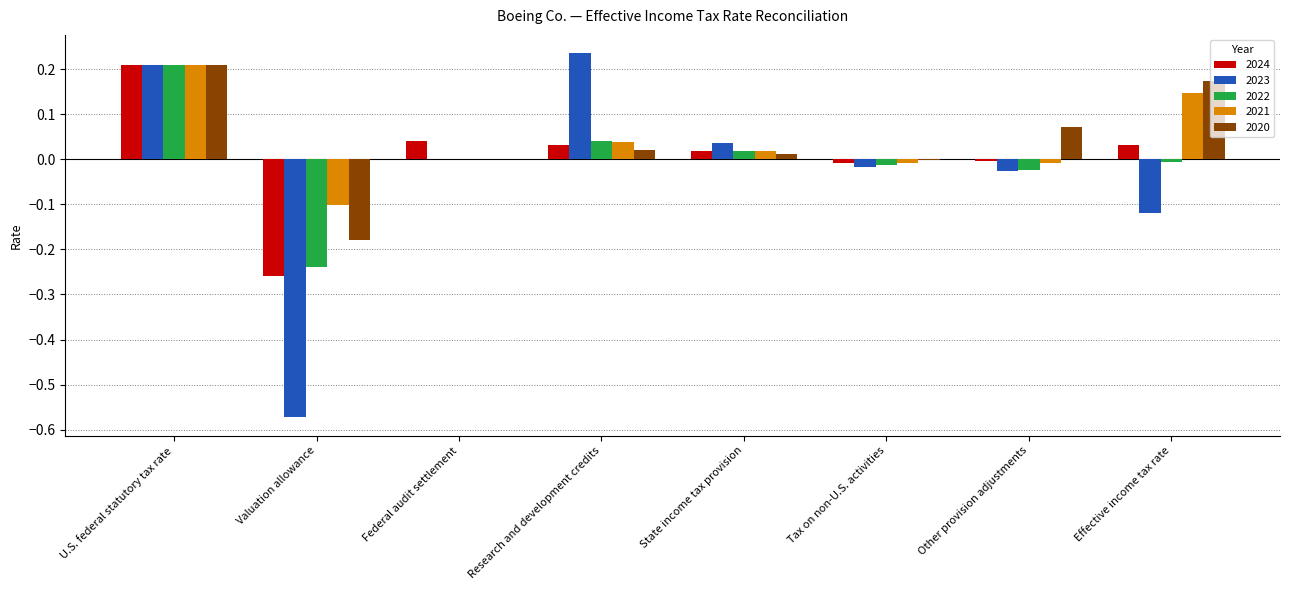

Is the value of 2022 at Effective income tax rate greater than the value of 2023 at Research and development credits?

No